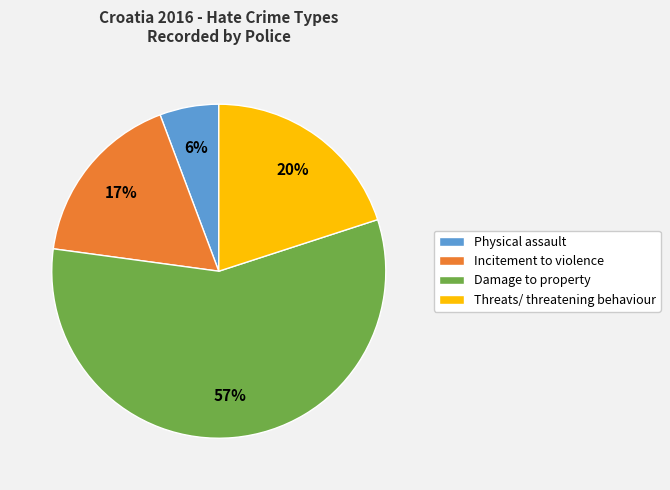

What is the smallest slice in the pie chart?

Physical assault